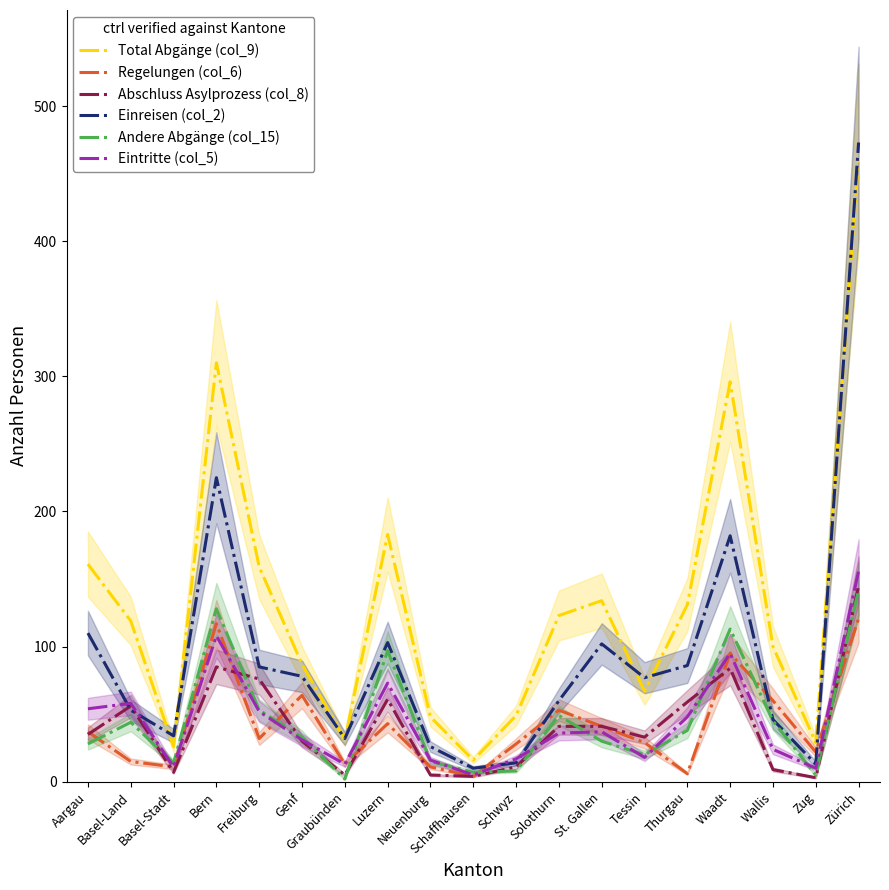

Where do Eintritte (col_5) and Einreisen (col_2) first cross each other?

Aargau and Basel-Land